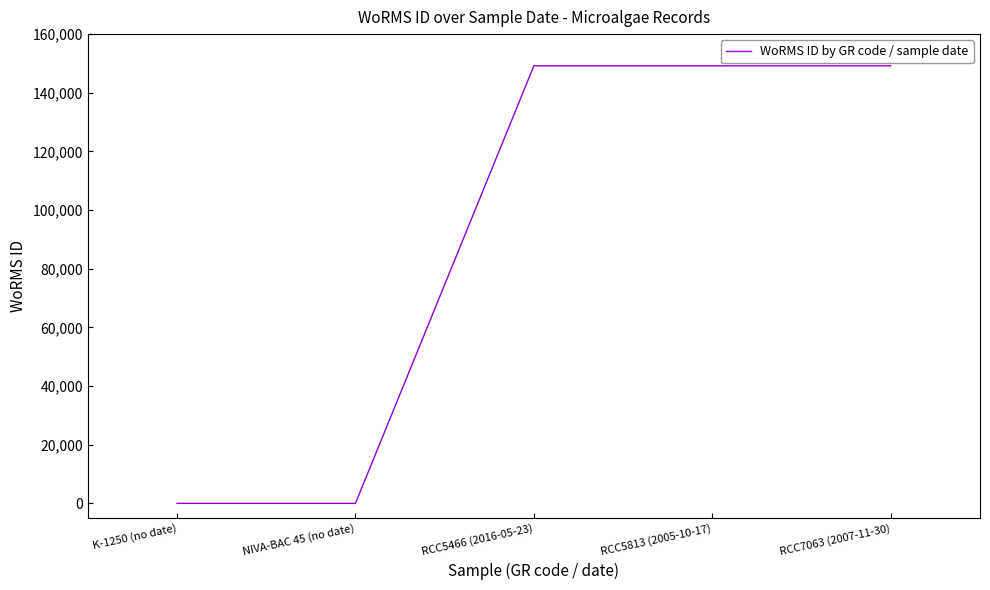

True or false: the data has more than 2 interior local peaks.

False